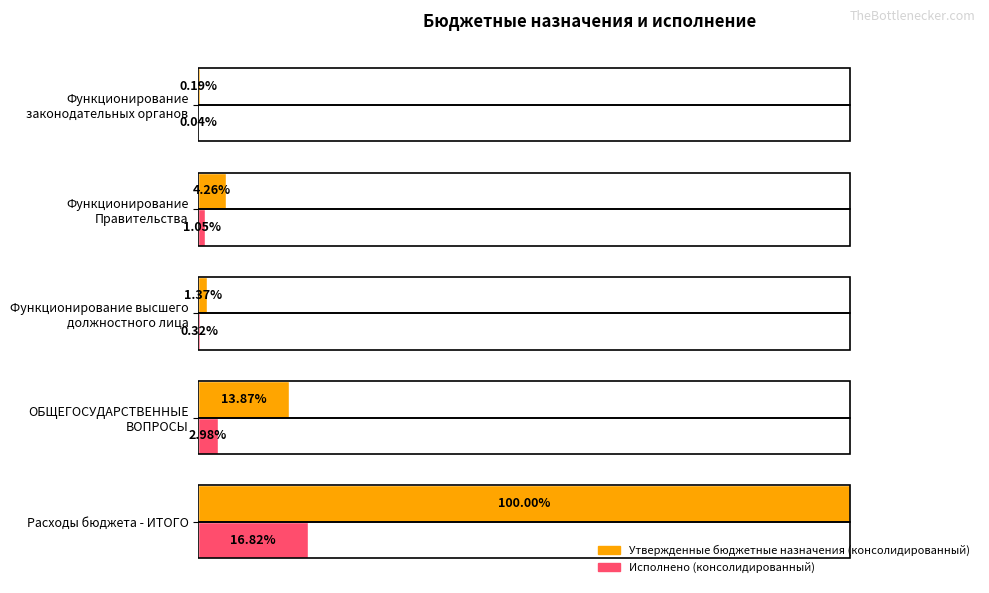

Which series has the largest total across all categories?

Утвержденные бюджетные назначения (консолидированный)